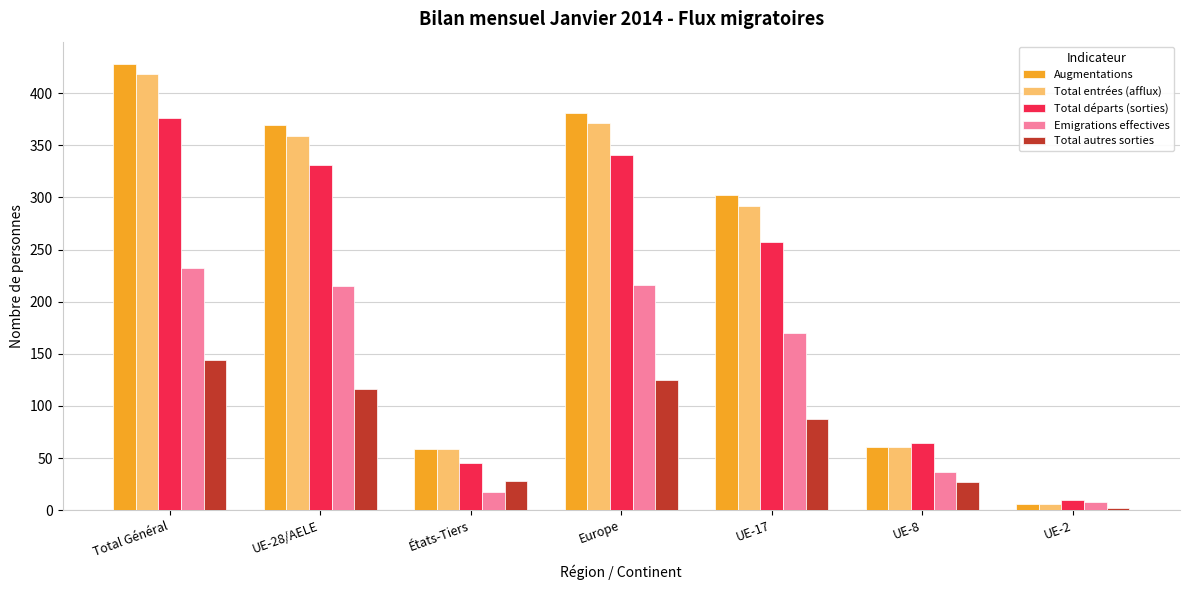

What is the value of the Total départs (sorties) bar at the 7th from the left?

10